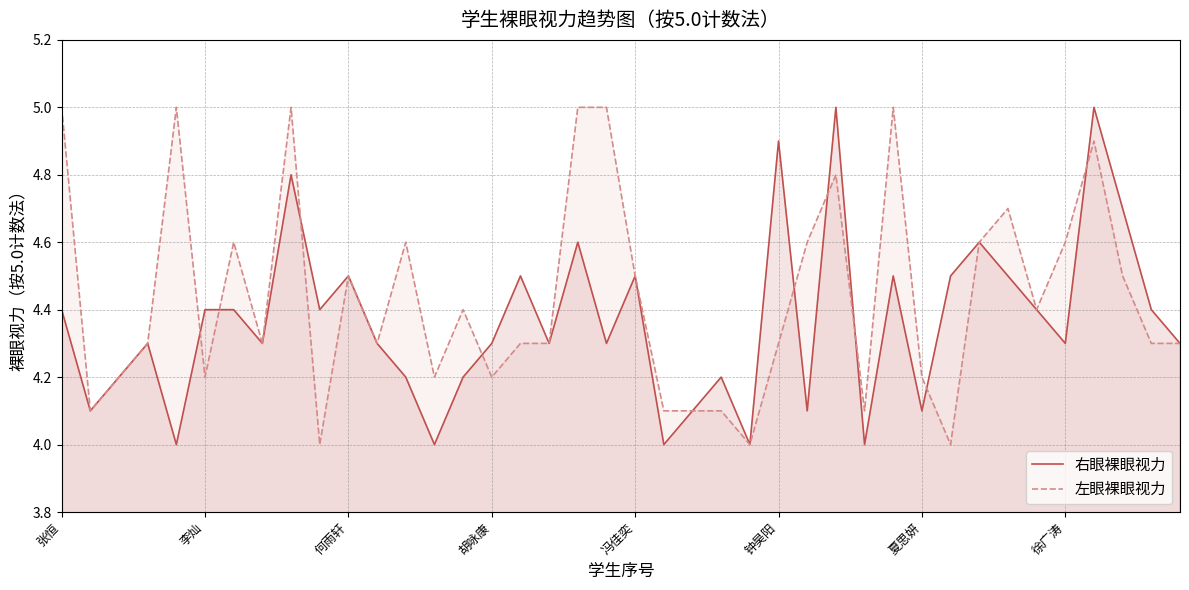

True or false: 左眼裸眼视力 has a value of 3.0 at 19.

False